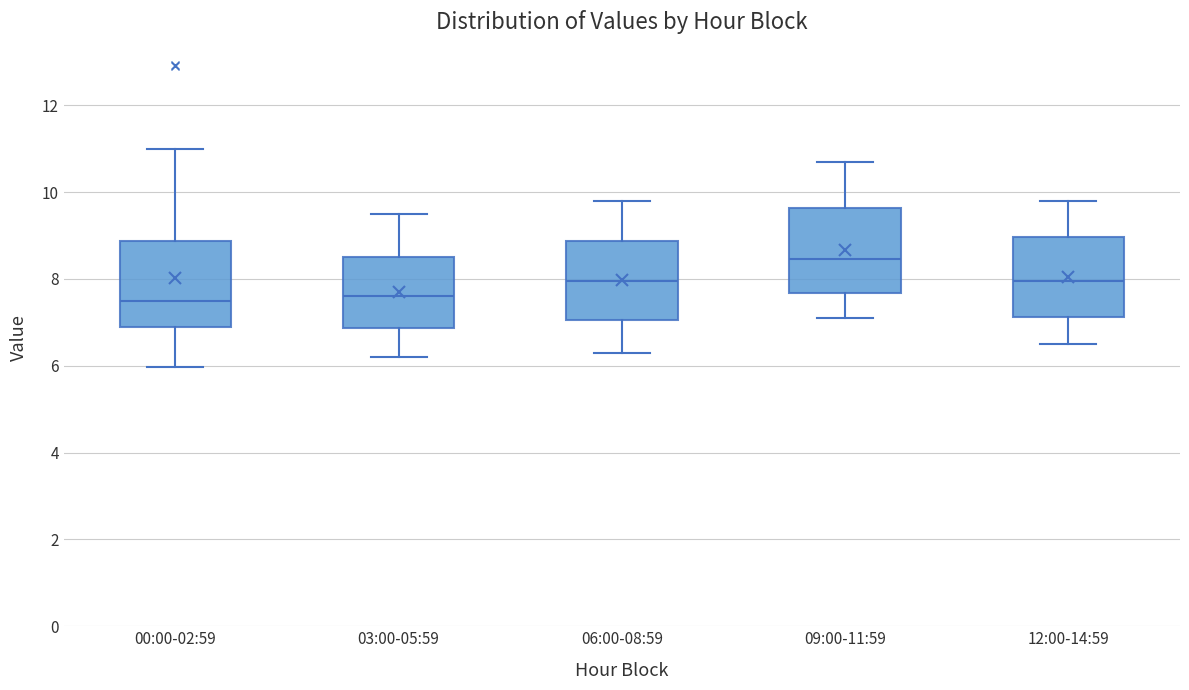

Reading left to right, transcribe this box plot: for each box, give where its median line is, the range the box spans, and where its two whiskers end, as read against the y-axis. The values are not printed on the chart, so give them approximately, as read against the axis.

00:00-02:59: median 7.4, box 6.8 to 8.8, whiskers 6.0 to 11.0
03:00-05:59: median 7.6, box 6.8 to 8.6, whiskers 6.2 to 9.6
06:00-08:59: median 8.0, box 7.0 to 8.8, whiskers 6.4 to 9.8
09:00-11:59: median 8.4, box 7.6 to 9.6, whiskers 7.2 to 10.8
12:00-14:59: median 8.0, box 7.2 to 9.0, whiskers 6.6 to 9.8